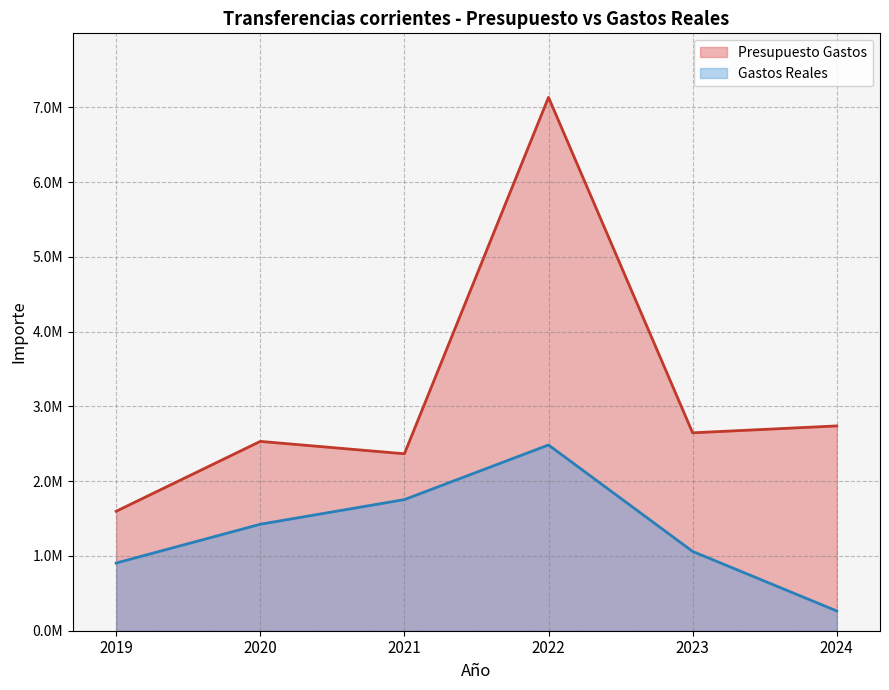

True or false: Presupuesto Gastos and Gastos Reales cross at least once.

False